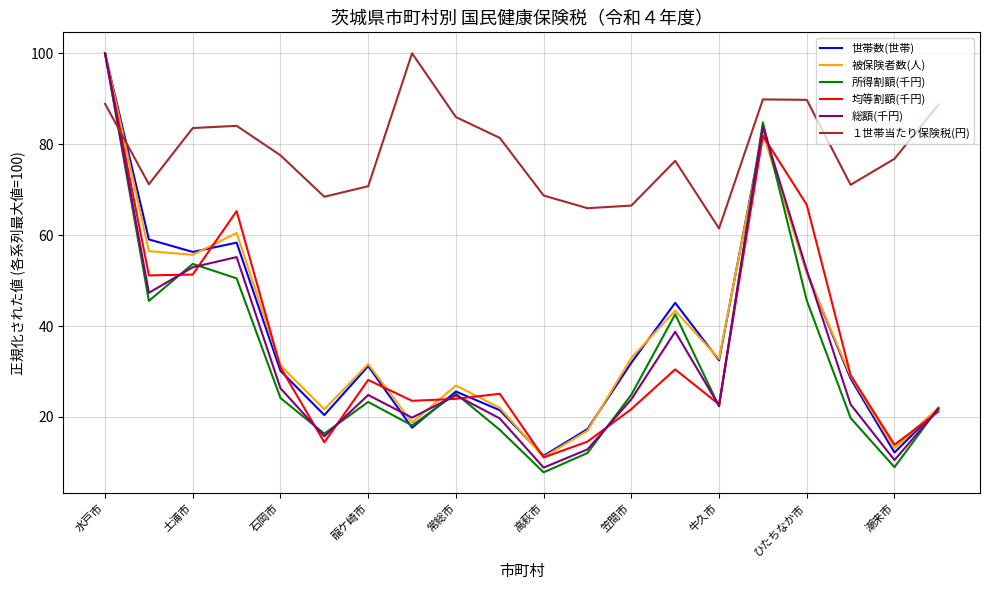

What is the lowest value of the 均等割額(千円) series?

11.1